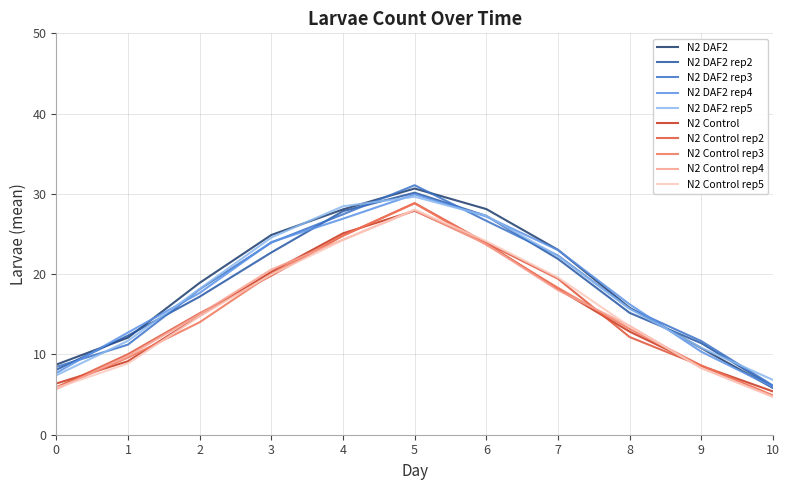

The N2 DAF2 series shows 18.9 at 2. True or false?

True